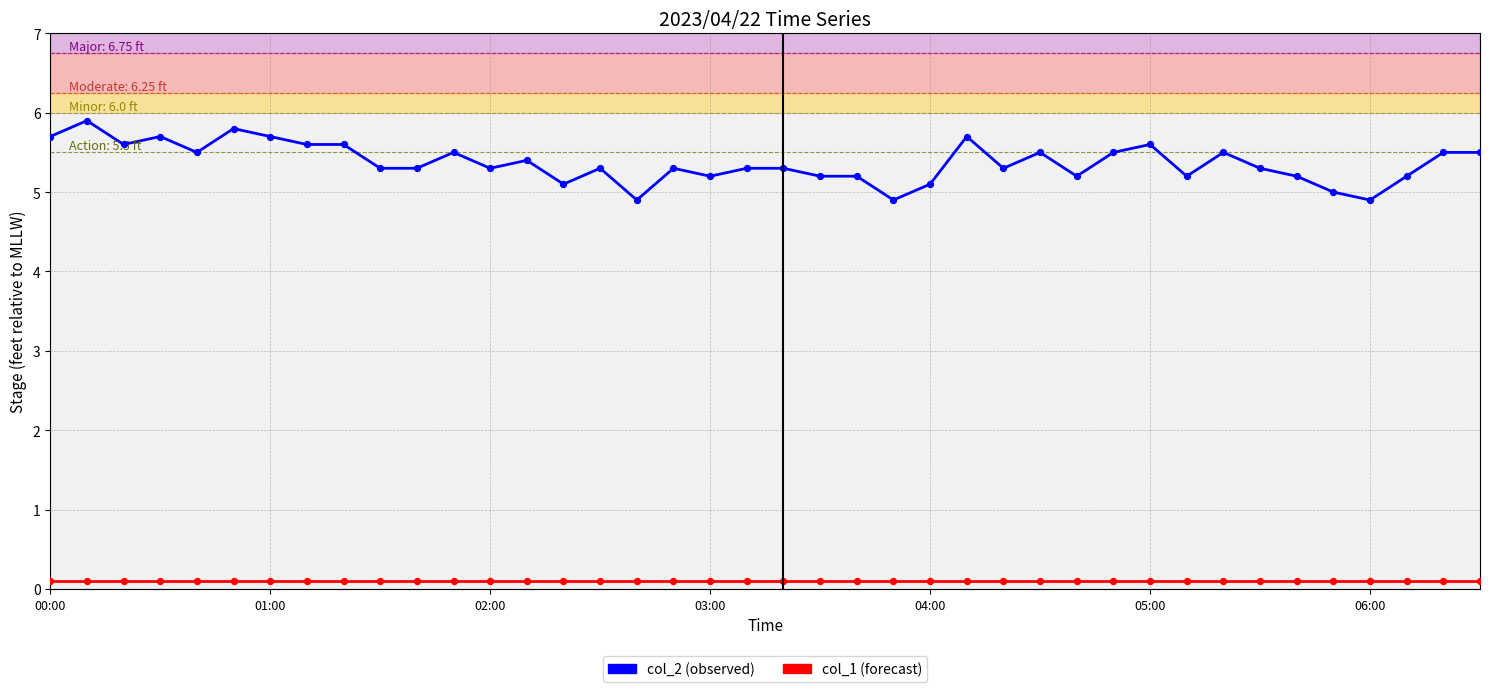

What are all the series names shown in the legend?

col_2 (observed), col_1 (forecast)